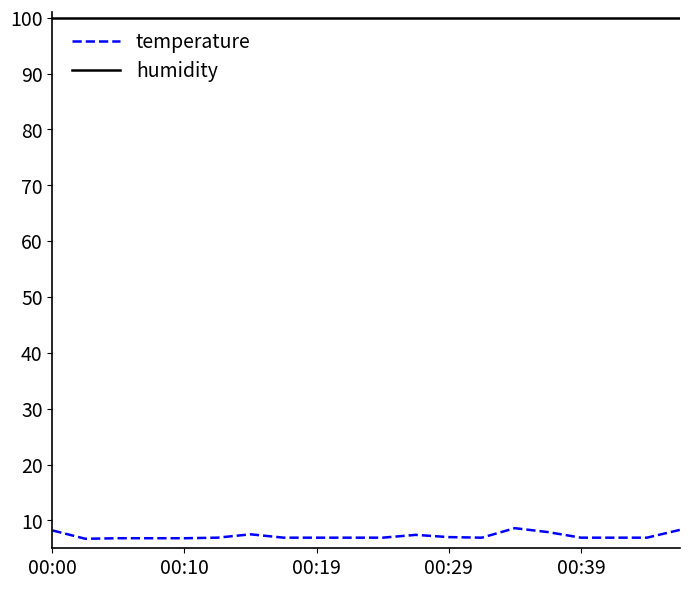

Rank the series by their average value, from lowest to highest.

temperature, humidity